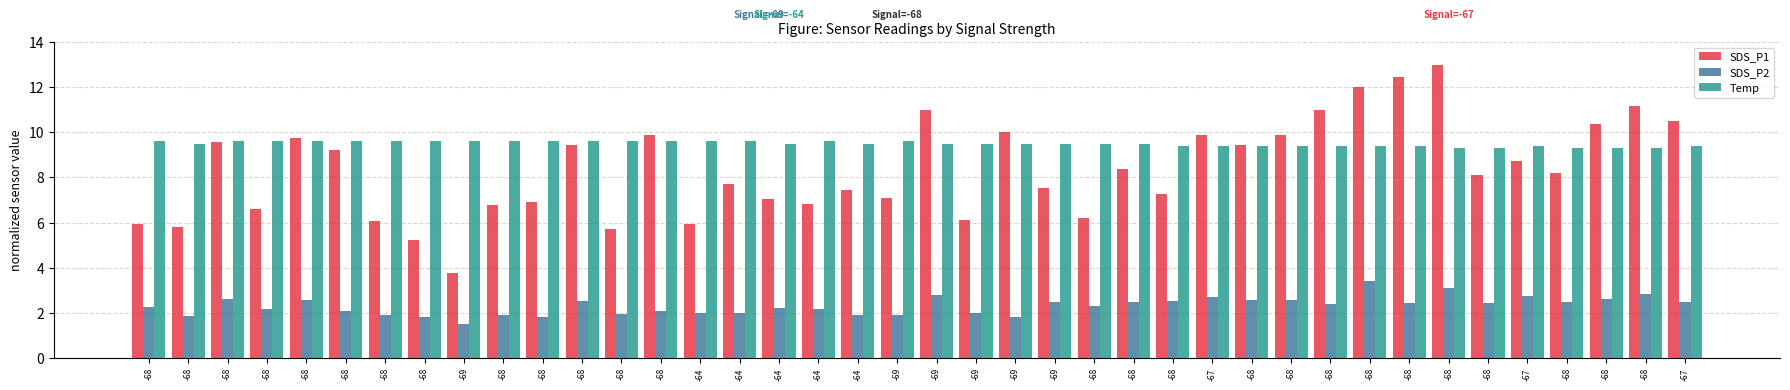

What are all the series names shown in the legend?

SDS_P1, SDS_P2, Temp